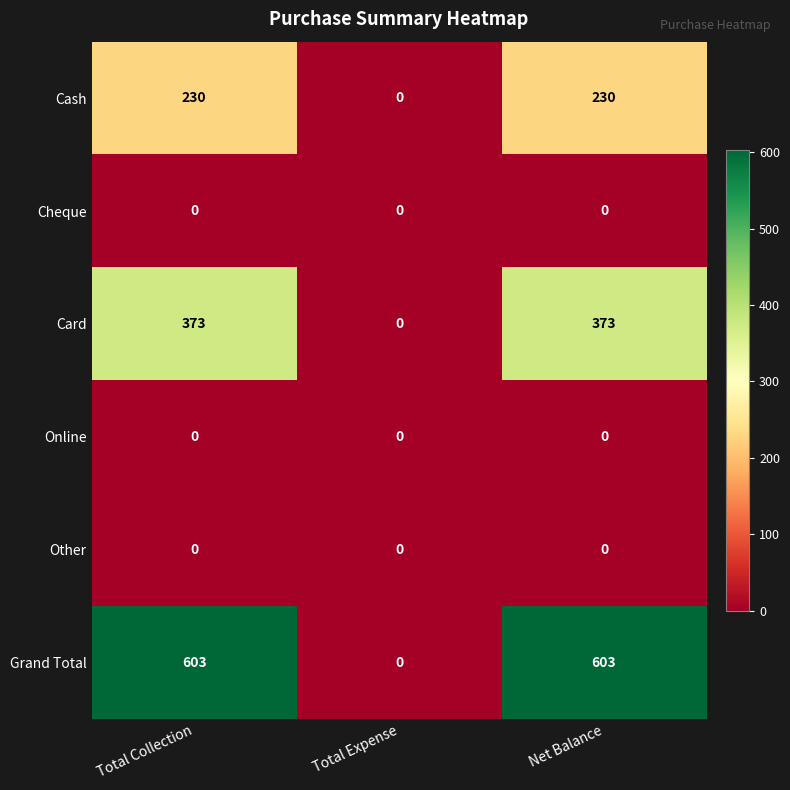

What is the maximum value shown in the chart?

603